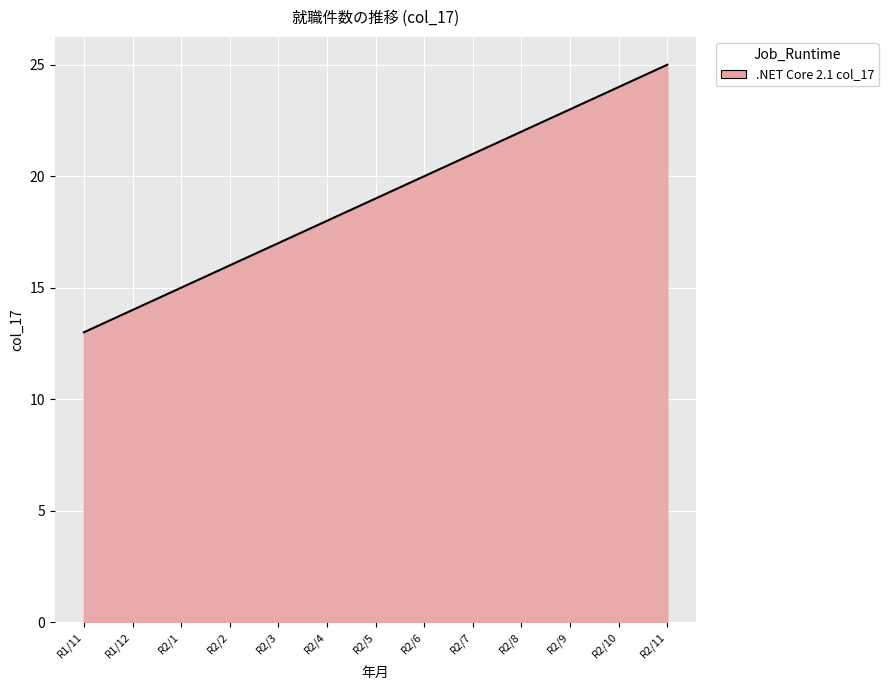

What is the difference between the maximum and second lowest values?

12.0